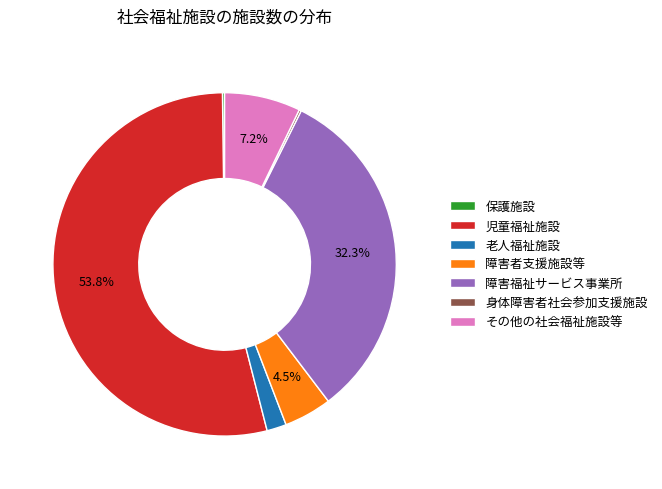

To the nearest percent, what is the average slice percentage?

14%